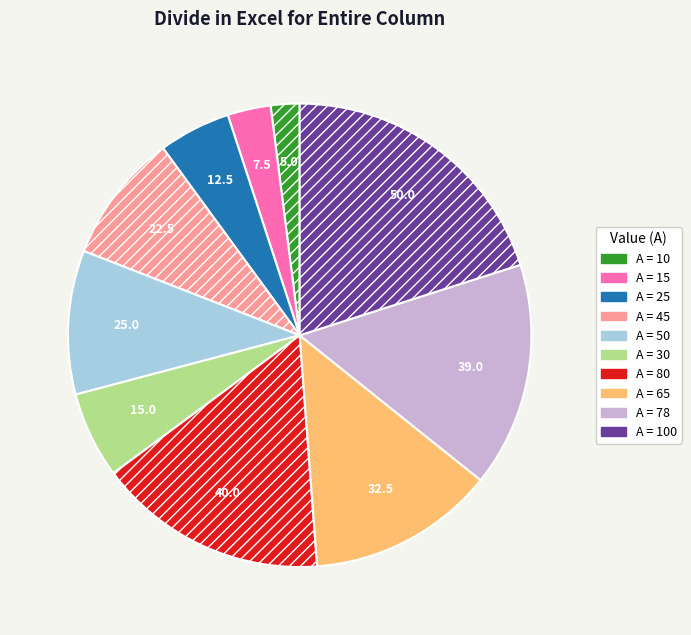

Is it true that A = 50 is 10% of the pie?

True